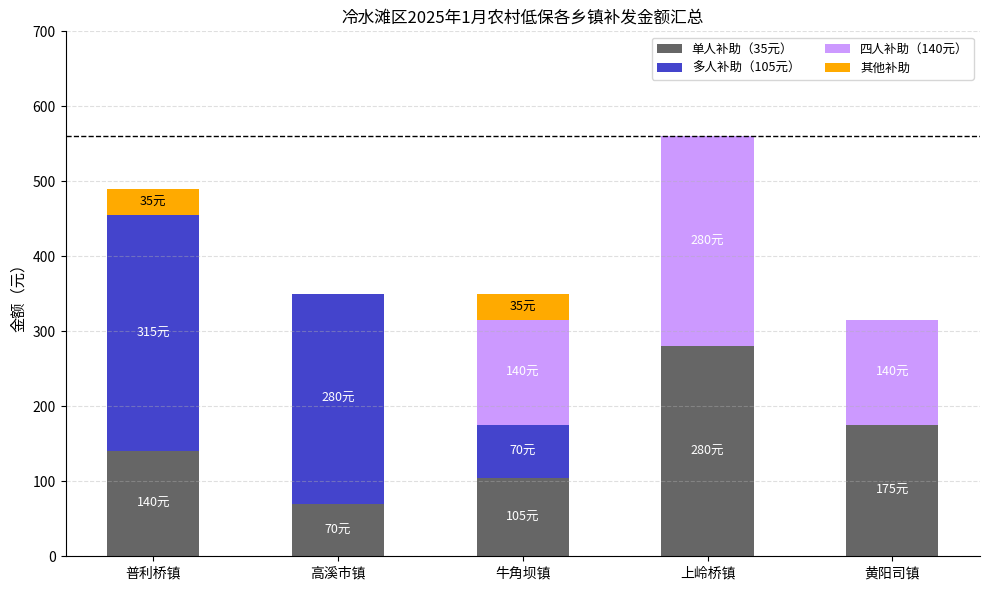

At which label does 单人补助（35元） reach its peak?

上岭桥镇